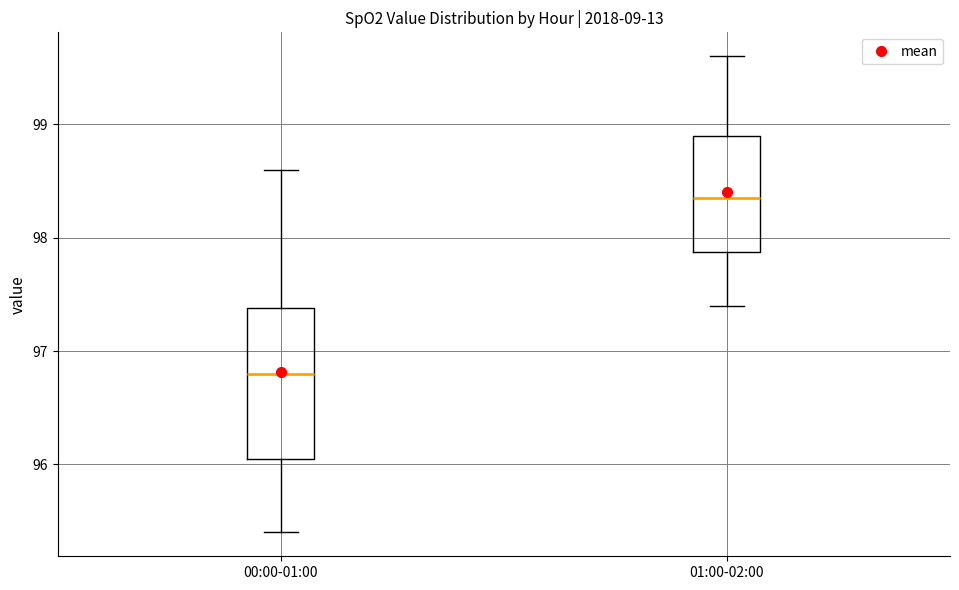

Which box is the tallest, from its lower edge to its upper edge?

00:00-01:00